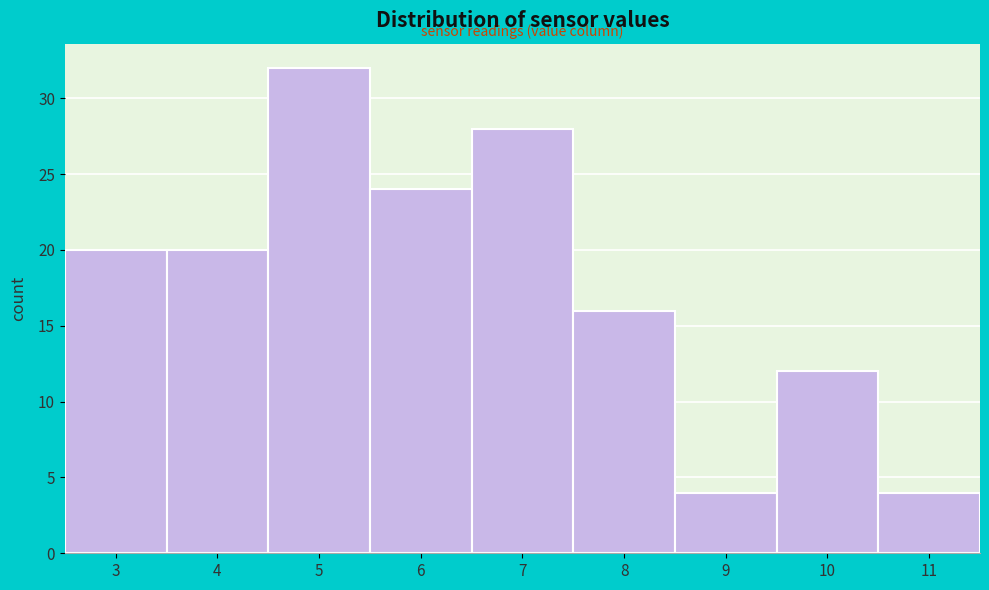

Reading right to left, extract all data points from this chart.

11=4	10=12	9=4	8=16	7=28	6=24	5=32	4=20	3=20